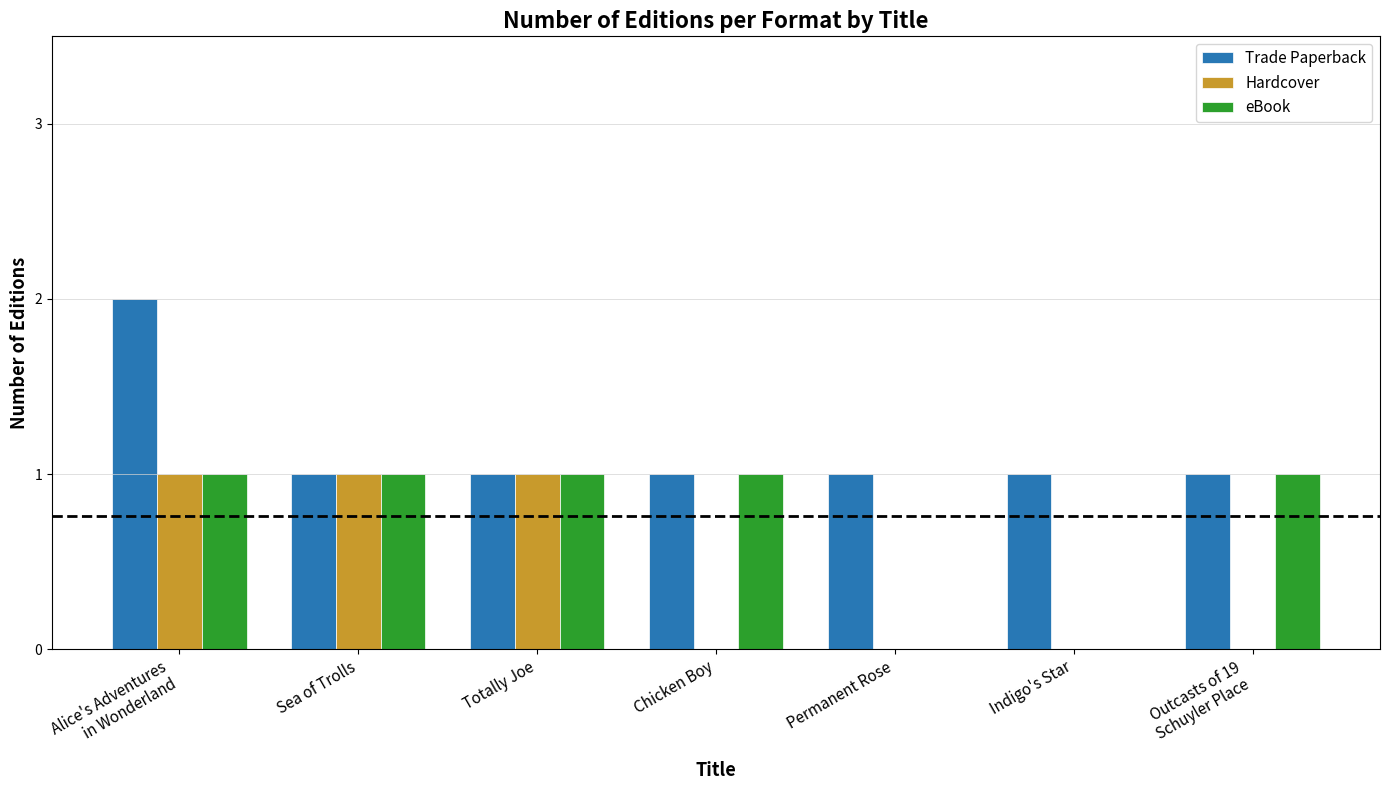

Is it true that Trade Paperback equals 1 at Indigo's Star?

True